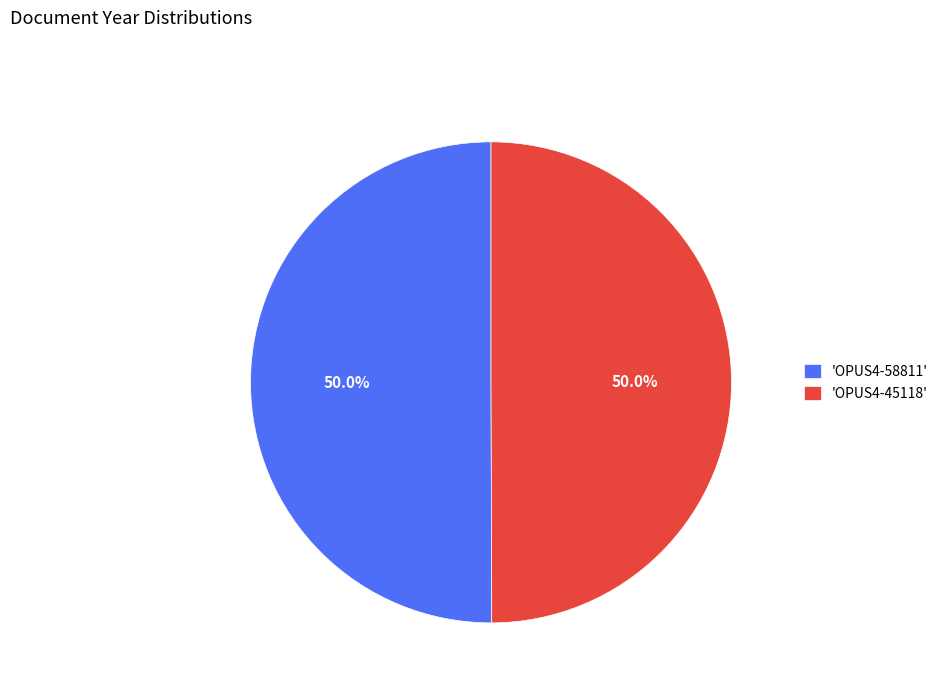

Approximately how many times larger is the value at 'OPUS4-45118' compared to 'OPUS4-58811'?

1.0